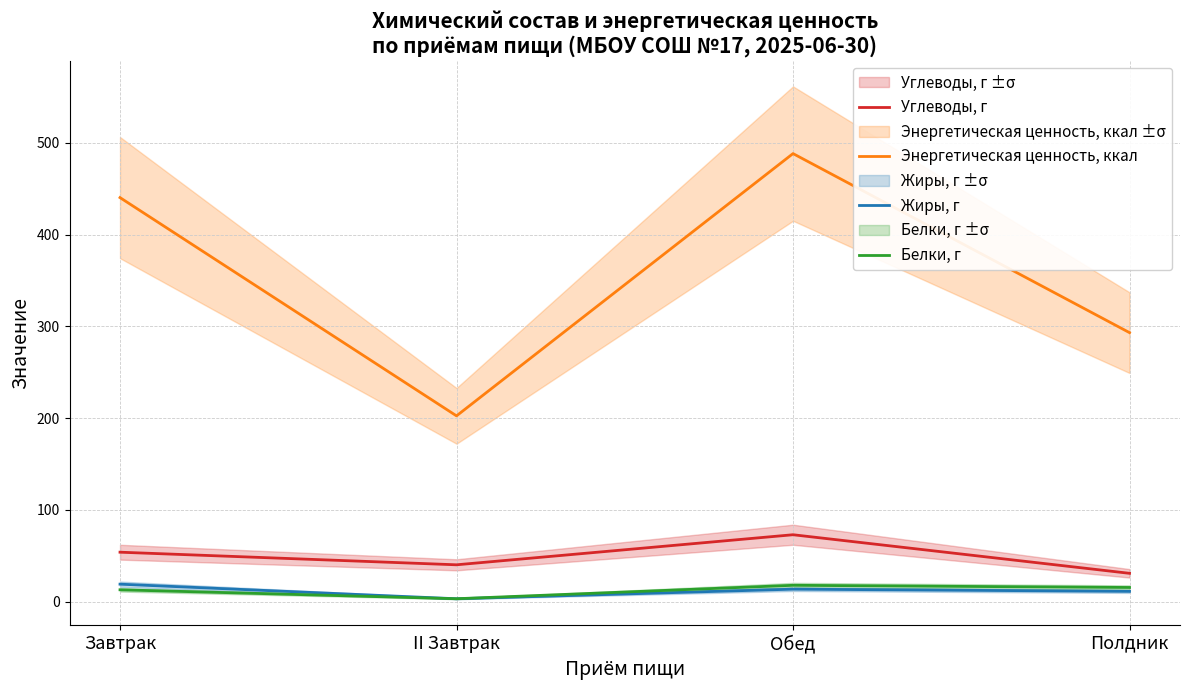

Which category has the lowest value across all series?

II Завтрак